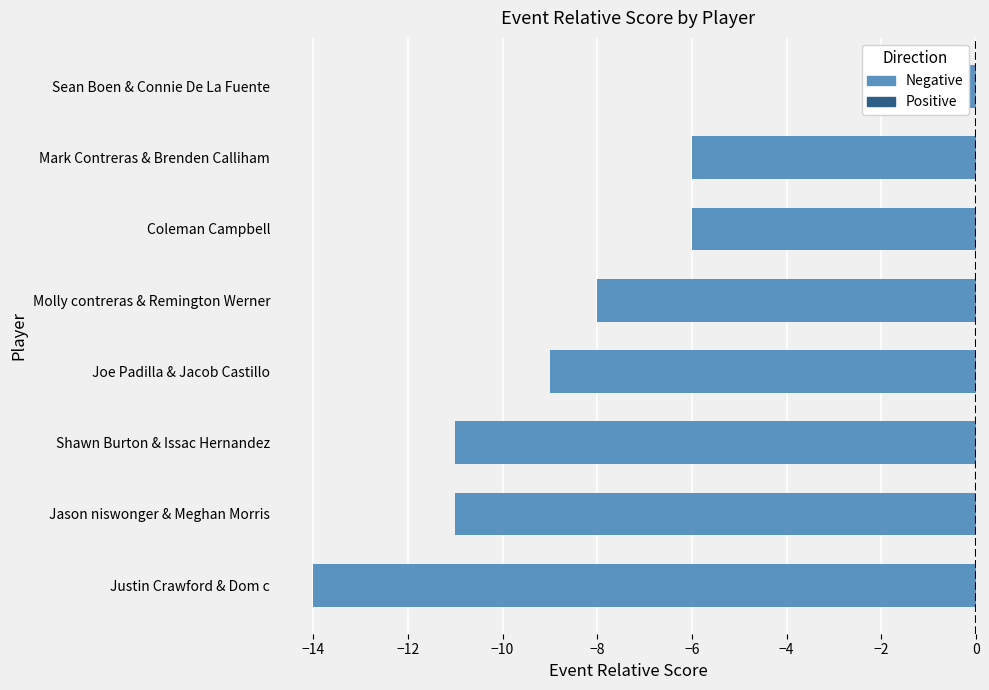

Reading left to right, extract all data points from this chart.

-14	-11	-11	-9	-8	-6	-6	-2